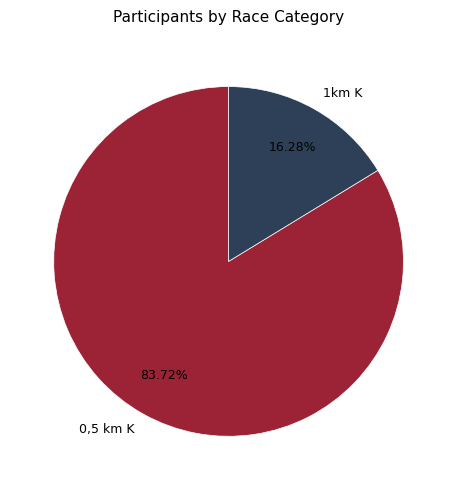

Count the number of slices in the pie.

2